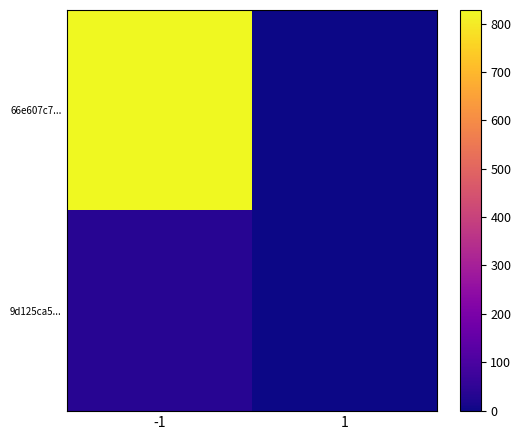

Rank the series at 1 from highest to lowest value.

9d125ca5..., 66e607c7...